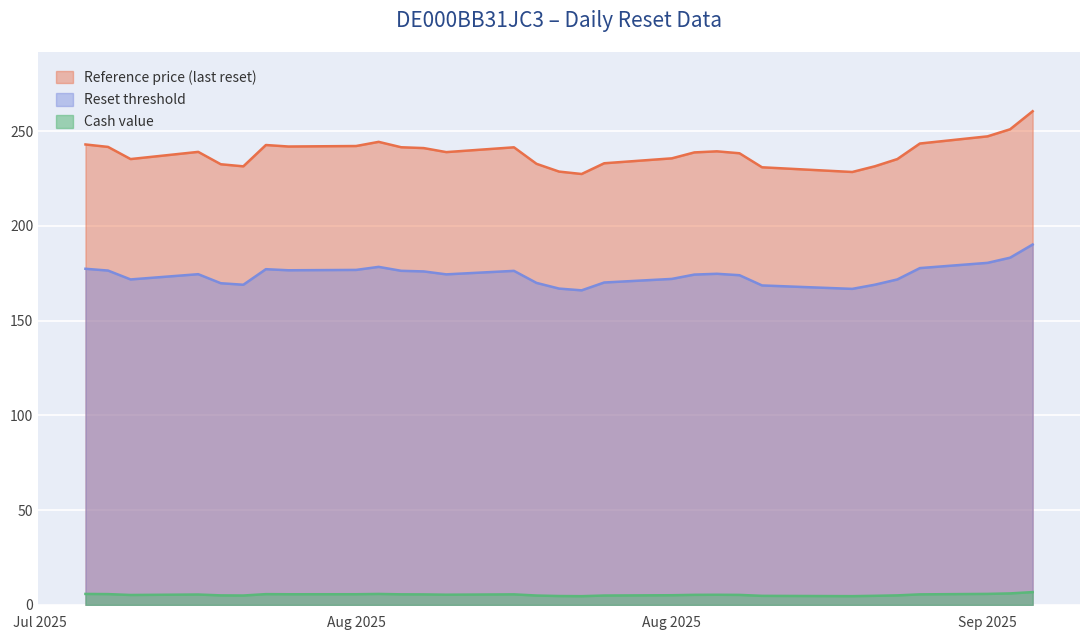

True or false: Reset threshold and Reference price (last reset) cross at least once.

False